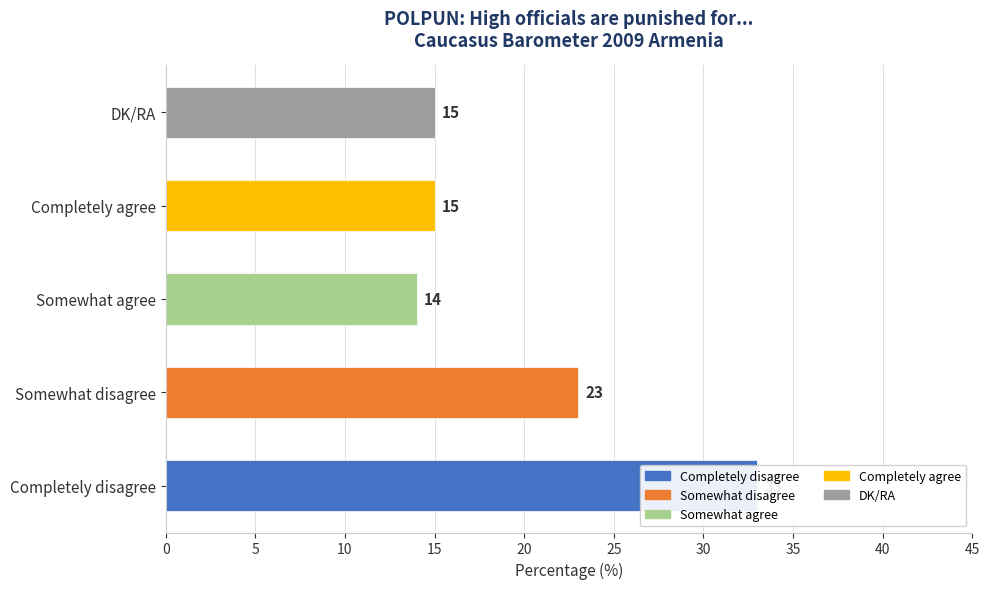

Rank the categories by value from highest to lowest.

Completely disagree, Somewhat disagree, Completely agree, DK/RA, Somewhat agree